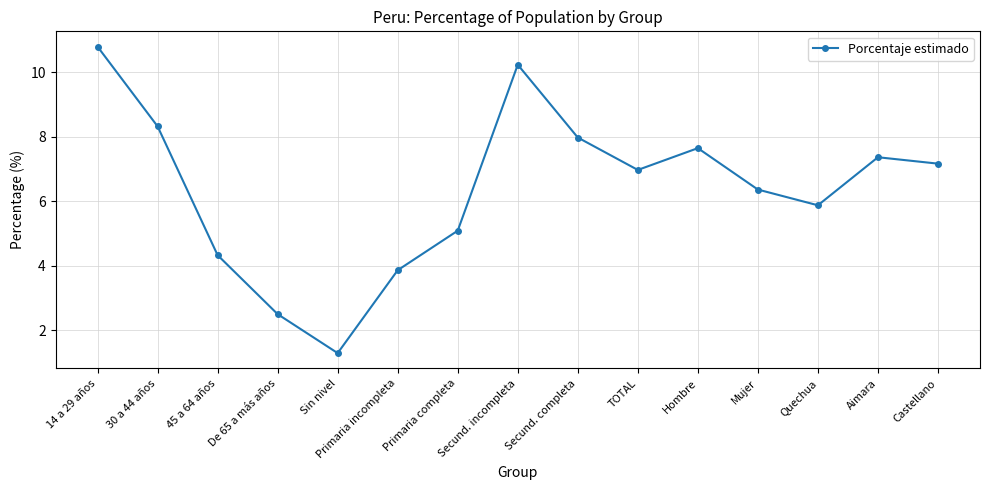

Reading left to right, what are all the values shown in this chart?

10.8	8.3	4.3	2.5	1.3	3.9	5.1	10.2	8.0	7.0	7.6	6.4	5.9	7.4	7.2